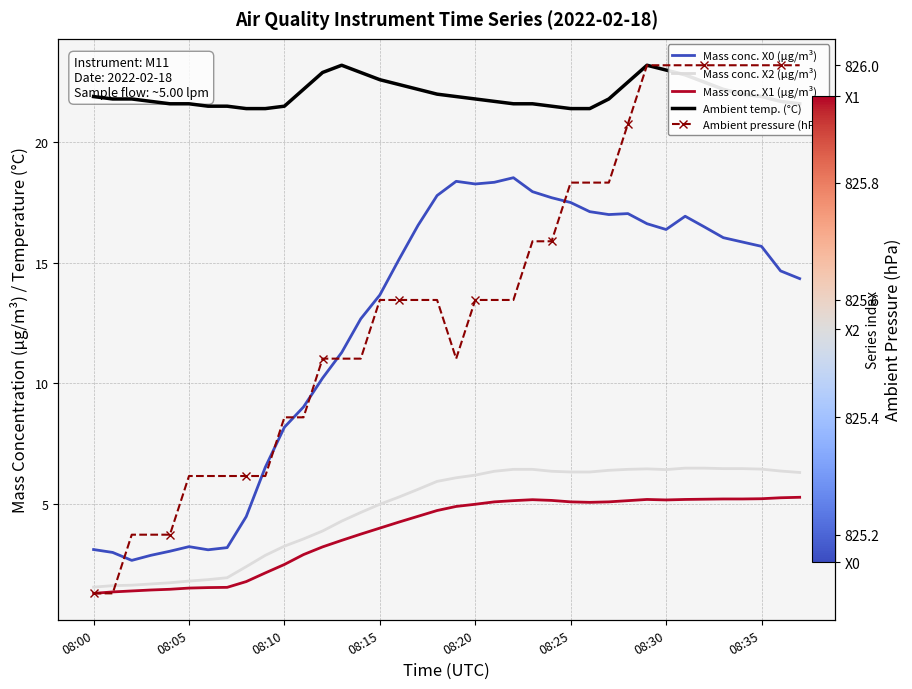

What is the value of the Ambient pressure (hPa) point at the 29th from the left?

825.9